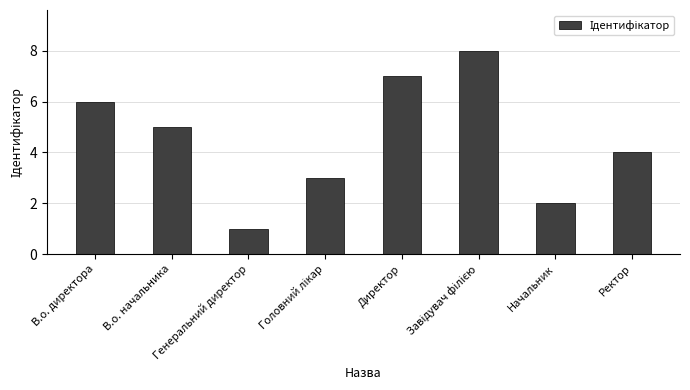

What is the difference between the maximum and minimum values?

7